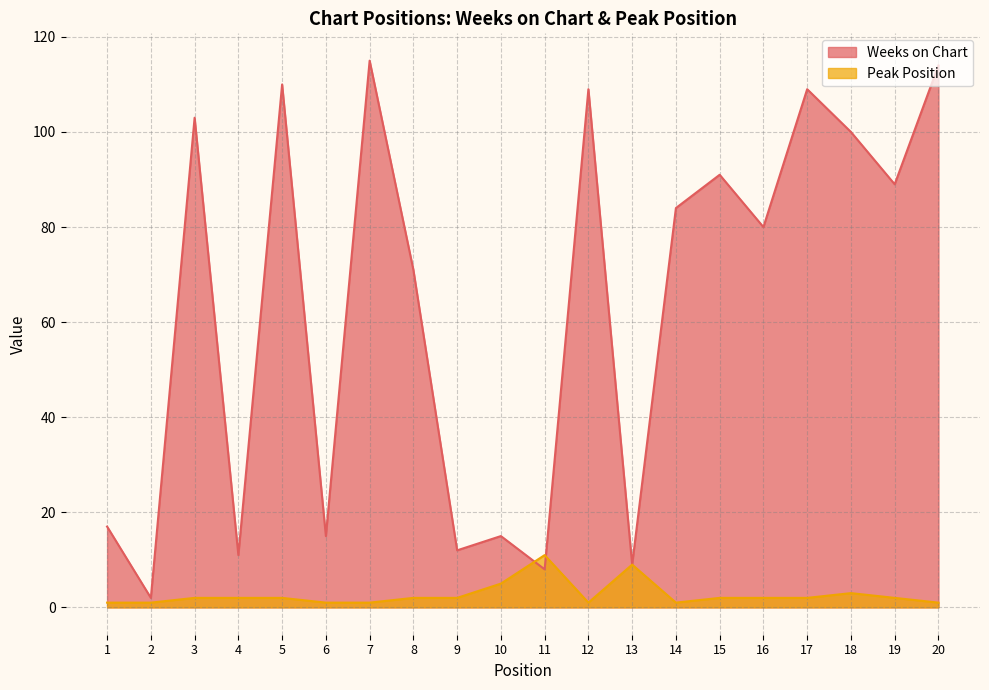

What is the sum of all Weeks on Chart values?

1264